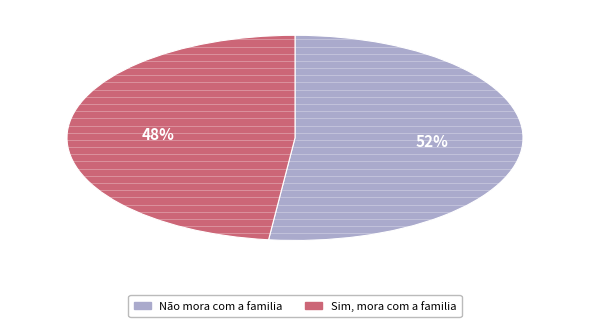

Does any single category account for the majority?

Yes